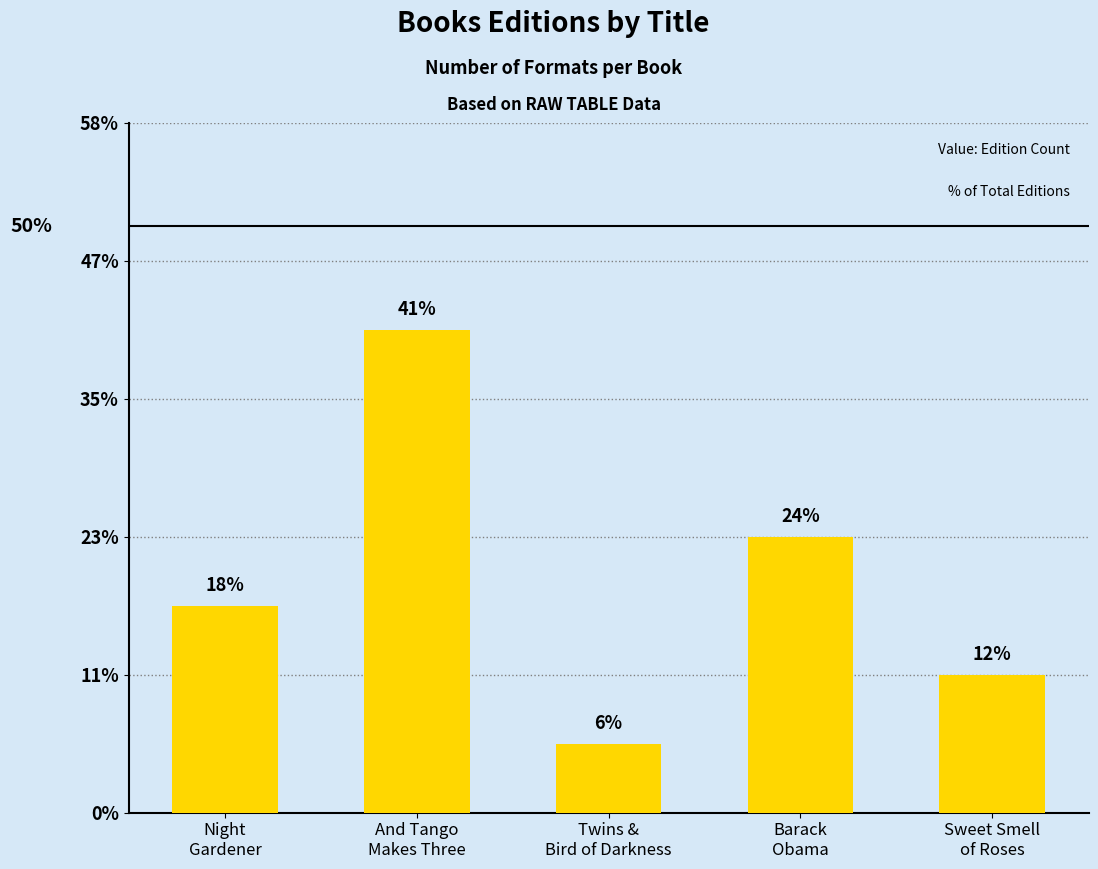

Reading right to left, extract all data points from this chart.

Sweet Smell
of Roses=2	Barack
Obama=4	Twins &
Bird of Darkness=1	And Tango
Makes Three=7	Night
Gardener=3